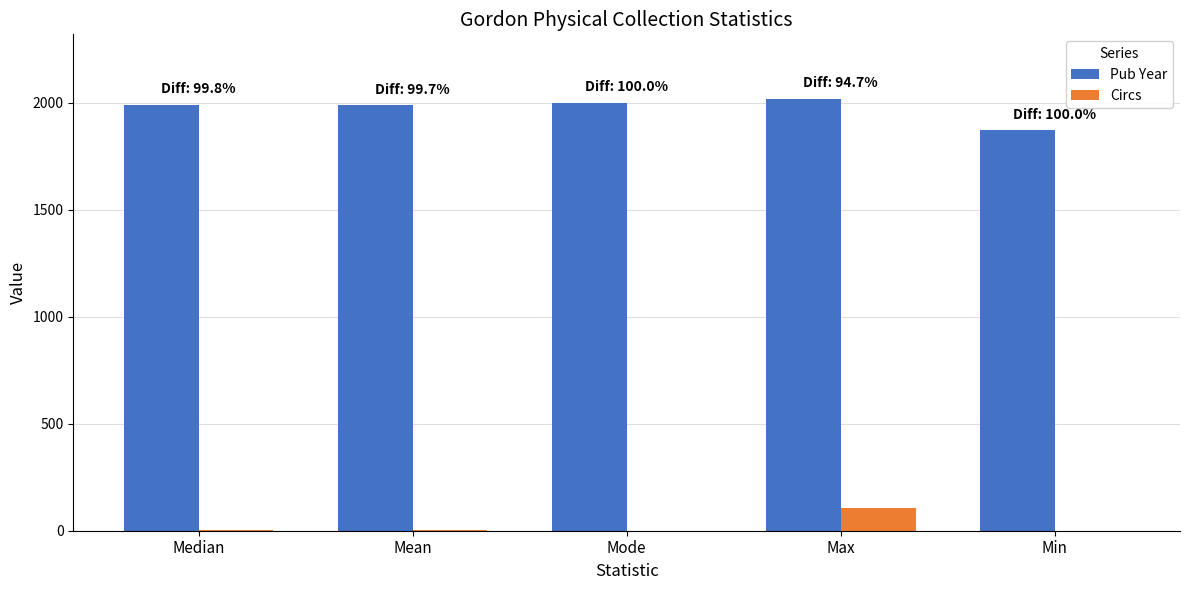

Which series has the widest spread of values?

Pub Year